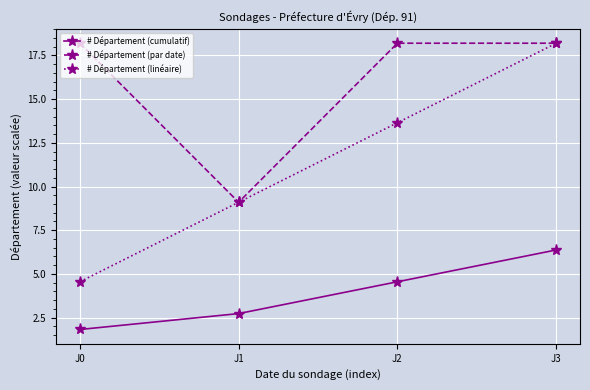

What is the difference between the maximum and minimum values in the # Département (par date) series?

9.1